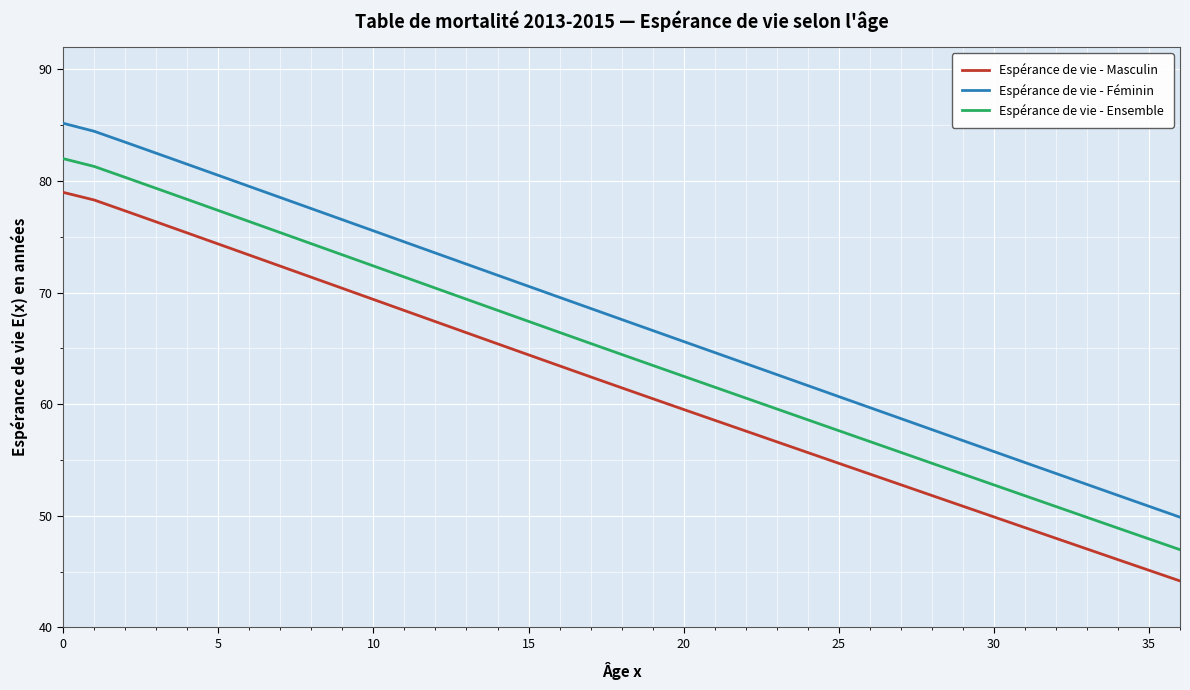

Reading left to right, transcribe all the data shown in this chart.

Espérance de vie - Masculin: 79.0	78.3	77.3	76.3	75.4	74.4	73.4	72.4	71.4	70.4	69.4	68.4	67.4	66.4	65.4	64.4	63.4	62.5	61.5	60.5	59.5	58.6	57.6	56.6	55.7	54.7	53.8	52.8	51.8	50.9	49.9	48.9	48.0	47.0	46.1	45.1	44.2
Espérance de vie - Féminin: 85.2	84.5	83.5	82.5	81.5	80.5	79.5	78.5	77.5	76.5	75.5	74.5	73.6	72.6	71.6	70.6	69.6	68.6	67.6	66.6	65.6	64.6	63.7	62.7	61.7	60.7	59.7	58.7	57.7	56.7	55.8	54.8	53.8	52.8	51.8	50.9	49.9
Espérance de vie - Ensemble: 82.0	81.3	80.3	79.3	78.4	77.4	76.4	75.4	74.4	73.4	72.4	71.4	70.4	69.4	68.4	67.4	66.4	65.5	64.5	63.5	62.5	61.5	60.6	59.6	58.6	57.6	56.7	55.7	54.7	53.7	52.8	51.8	50.8	49.9	48.9	47.9	47.0